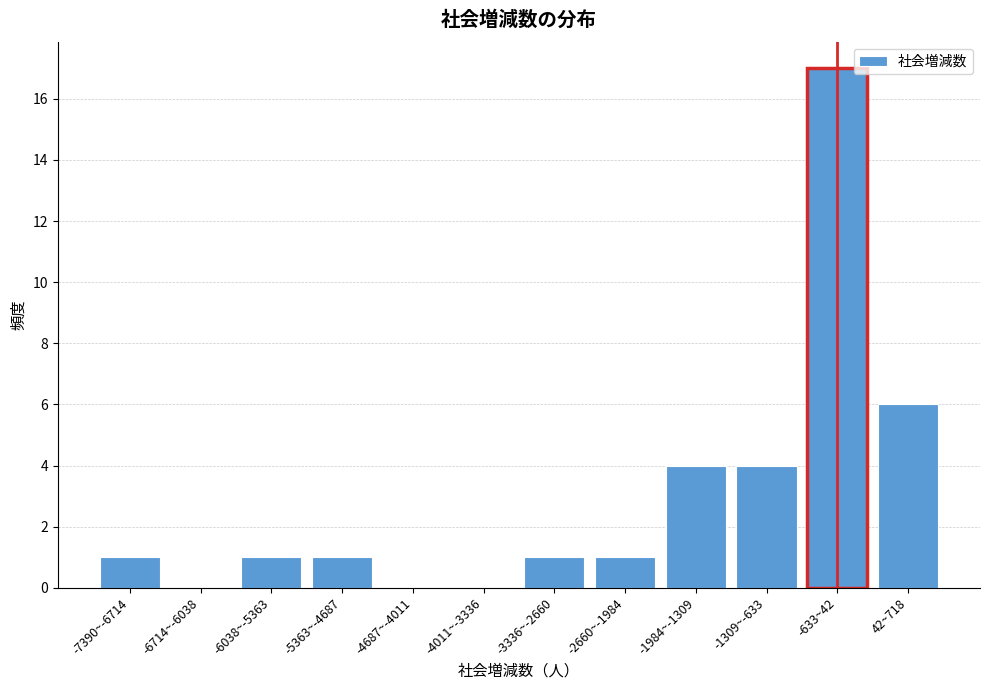

Reading left to right, what are all the values shown in this chart?

-7390~-6714=1	-6714~-6038=0	-6038~-5363=1	-5363~-4687=1	-4687~-4011=0	-4011~-3336=0	-3336~-2660=1	-2660~-1984=1	-1984~-1309=4	-1309~-633=4	-633~42=17	42~718=6